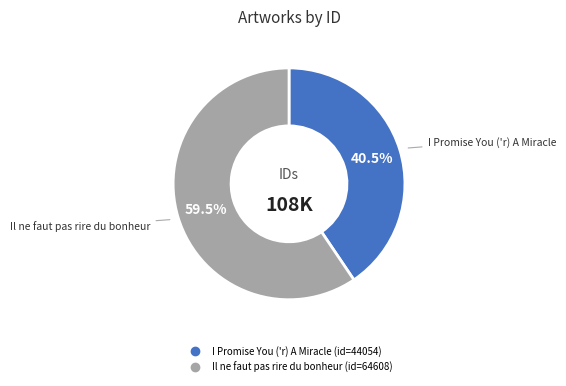

Between Il ne faut pas rire du bonheur and I Promise You ('r) A Miracle, which is larger?

Il ne faut pas rire du bonheur